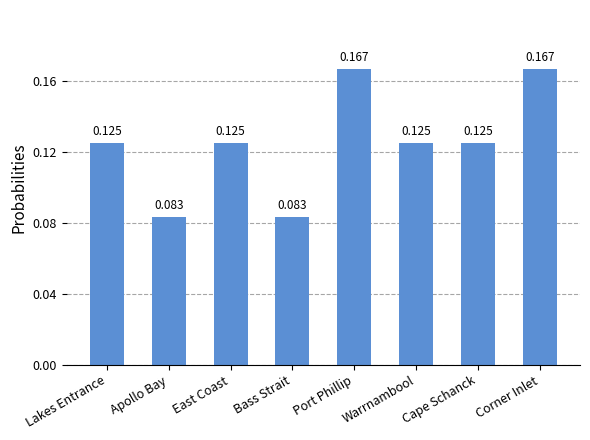

What is the label of the 7th bar from the right?

Apollo Bay